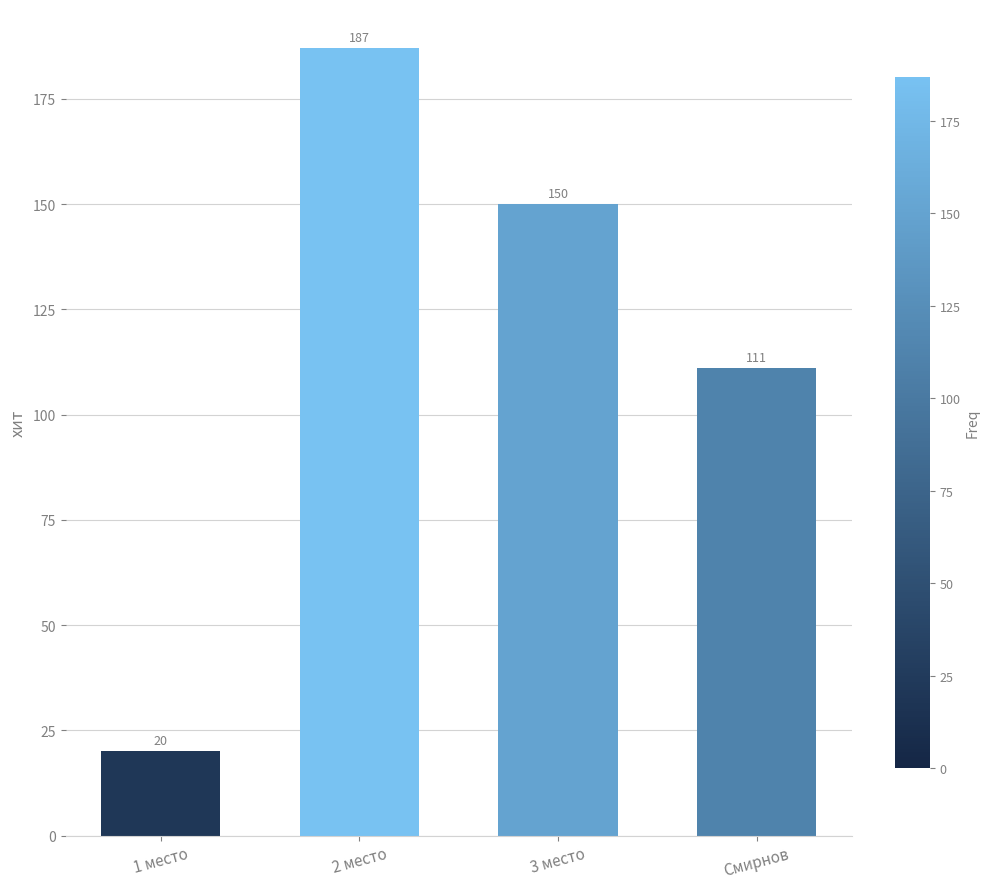

The chart shows a value of 56 at Смирнов. True or false?

False